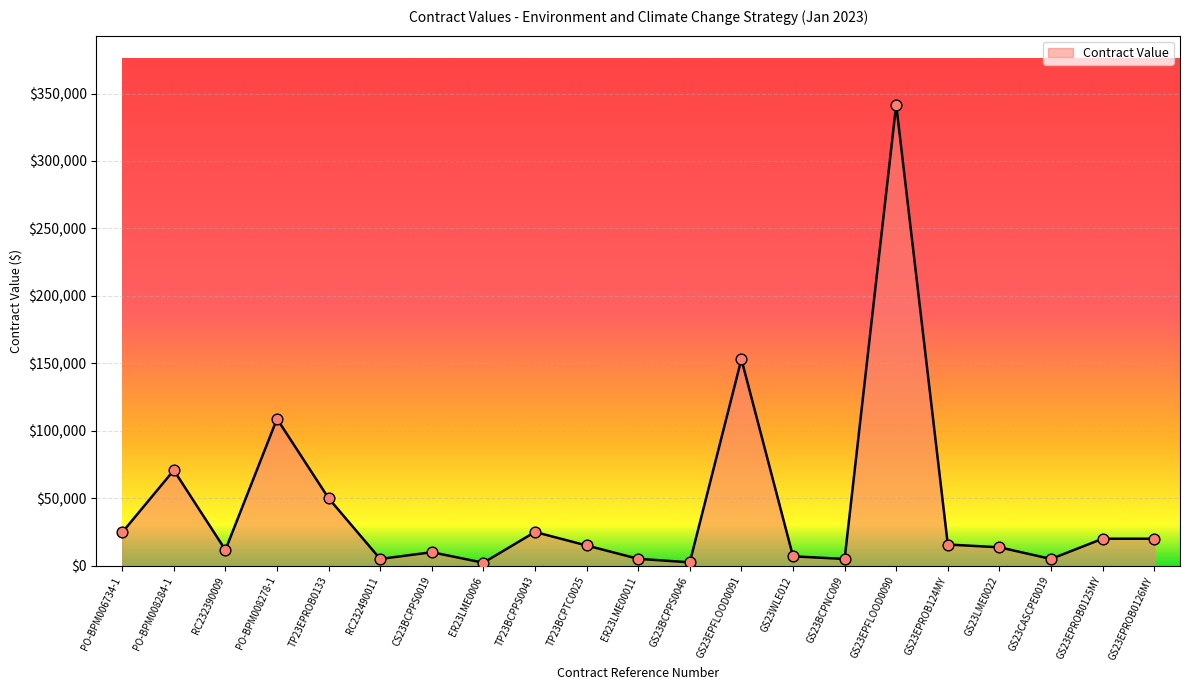

What is the ratio of the value at PO-BPM006734-1 to the value at TP23BCPTC0025?

1.6